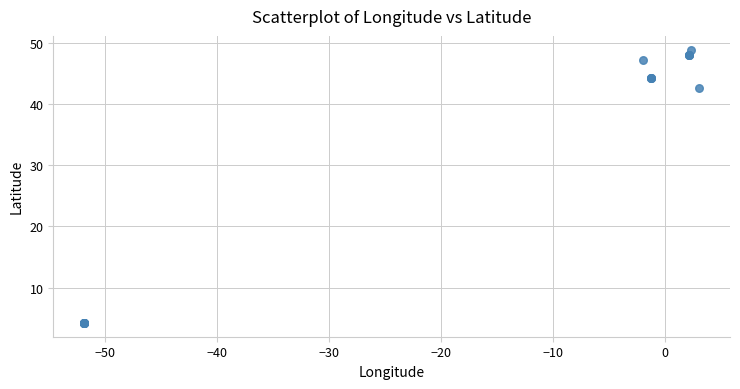

What Y value in the scatter plot is closest to 26?

42.5